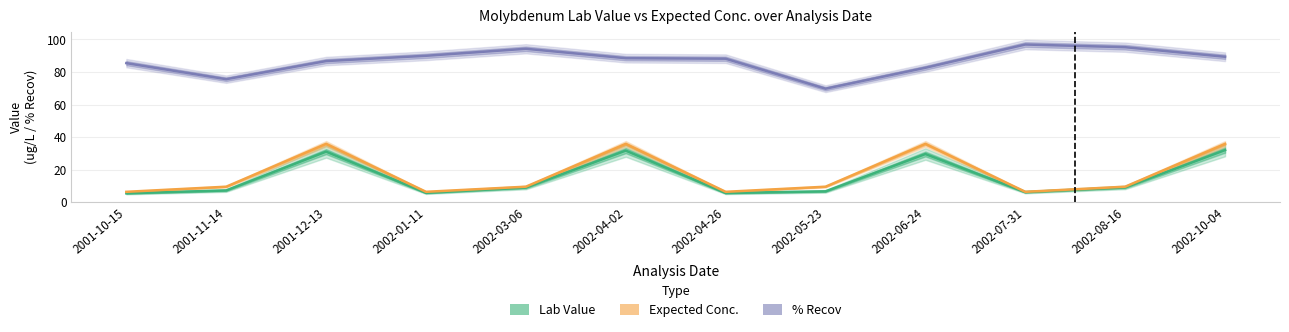

Which series changed the most between 2002-01-11 and 2002-04-26?

% Recov